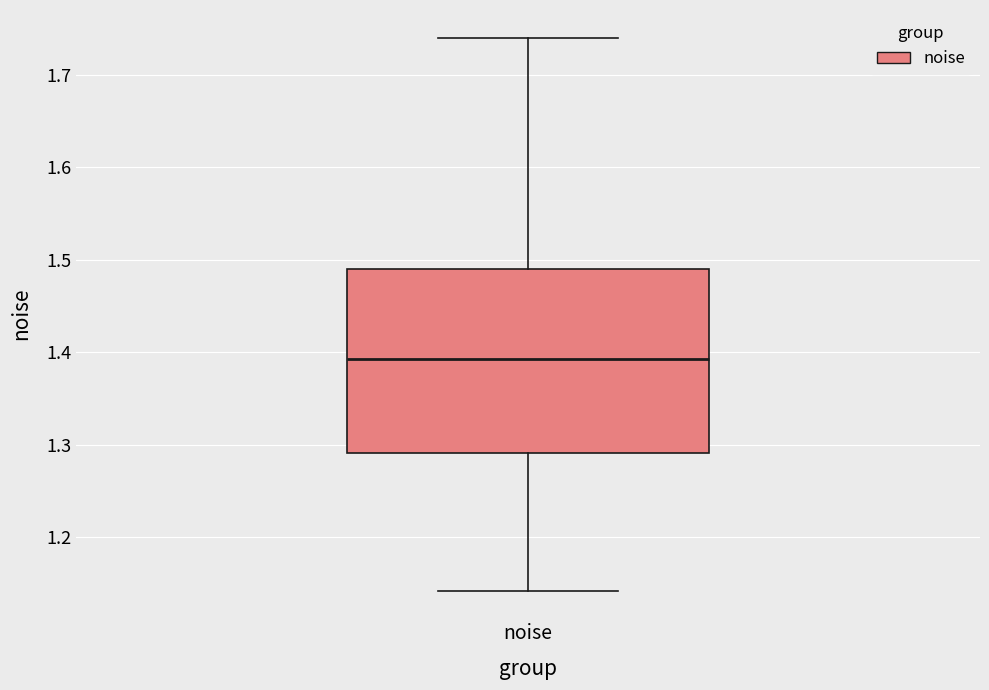

Read this box plot against the y-axis: the position of the median line, the range covered by the box, and the ends of both whiskers. The values are not printed on the chart, so give them approximately, as read against the axis.

median 1.39, box 1.29 to 1.49, whiskers 1.14 to 1.74